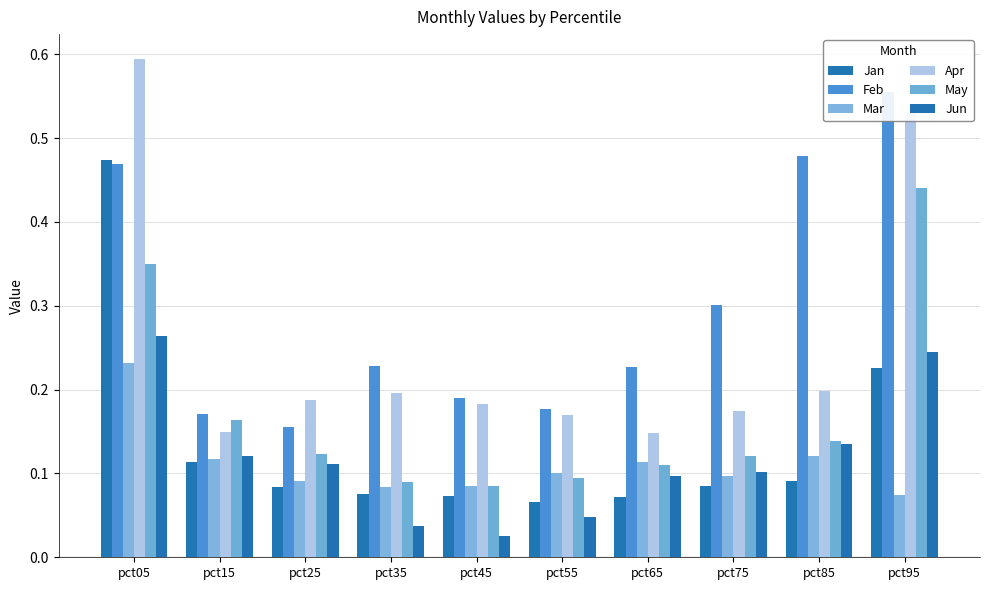

What is the approximate value of Jan at pct75?

0.1